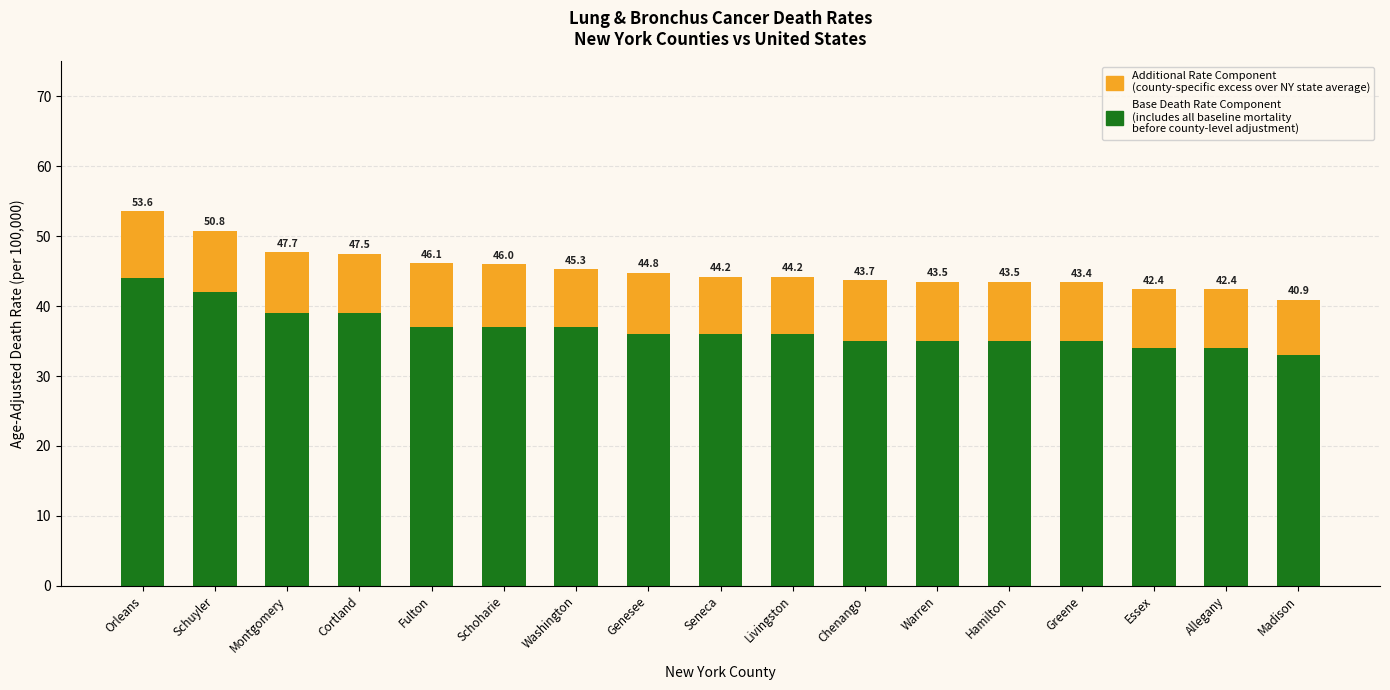

What is the label of the 14th bar from the left?

Greene